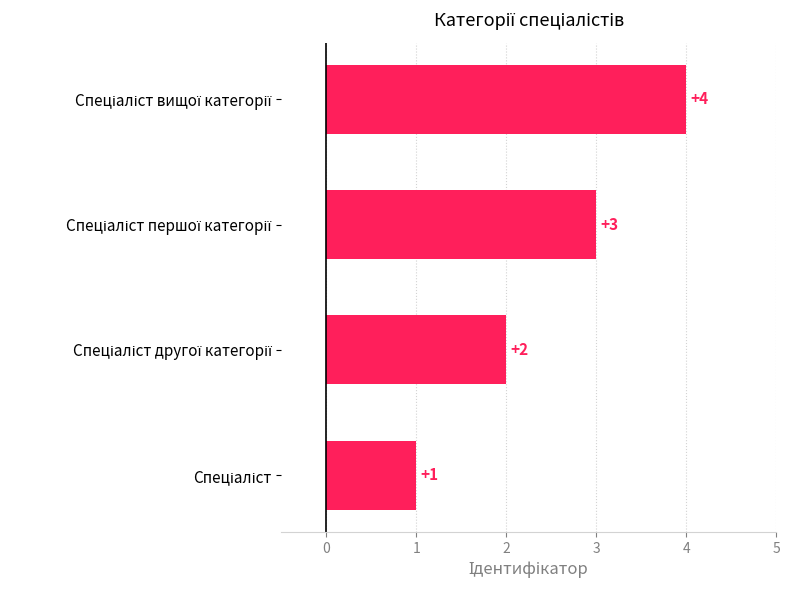

What is the difference between the maximum and minimum values?

3